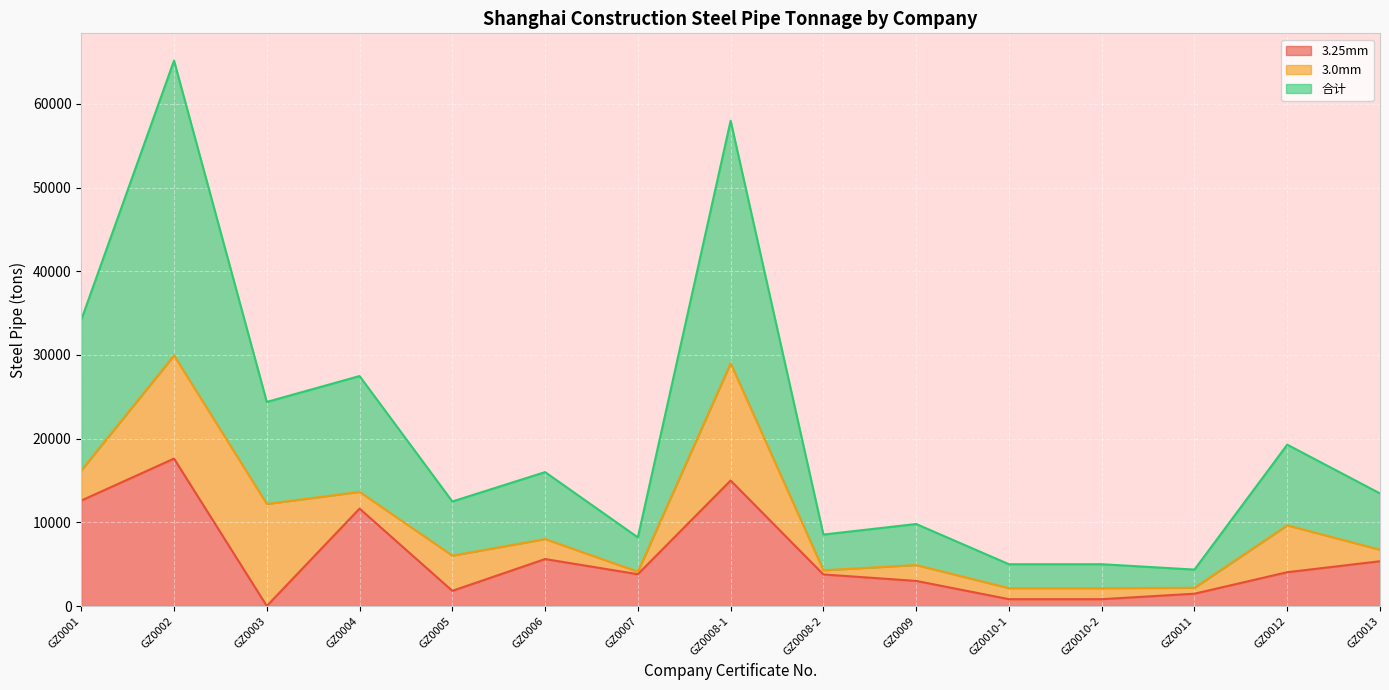

Does the chart display data point markers on the line(s)?

No